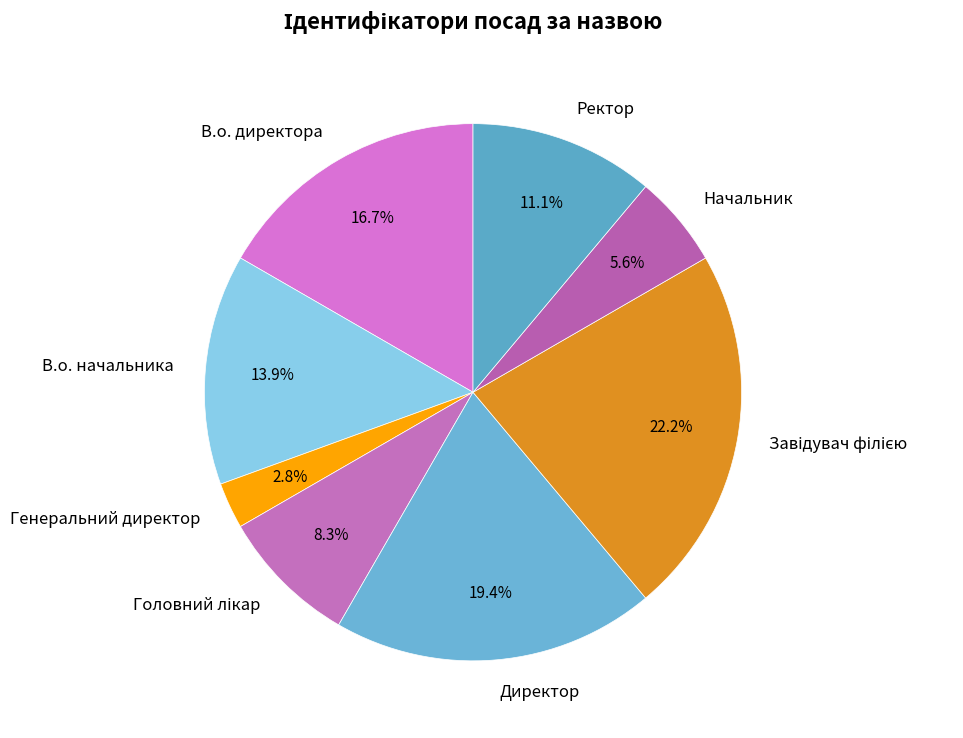

To the nearest percent, what is the difference between the largest and smallest slice percentages?

19%